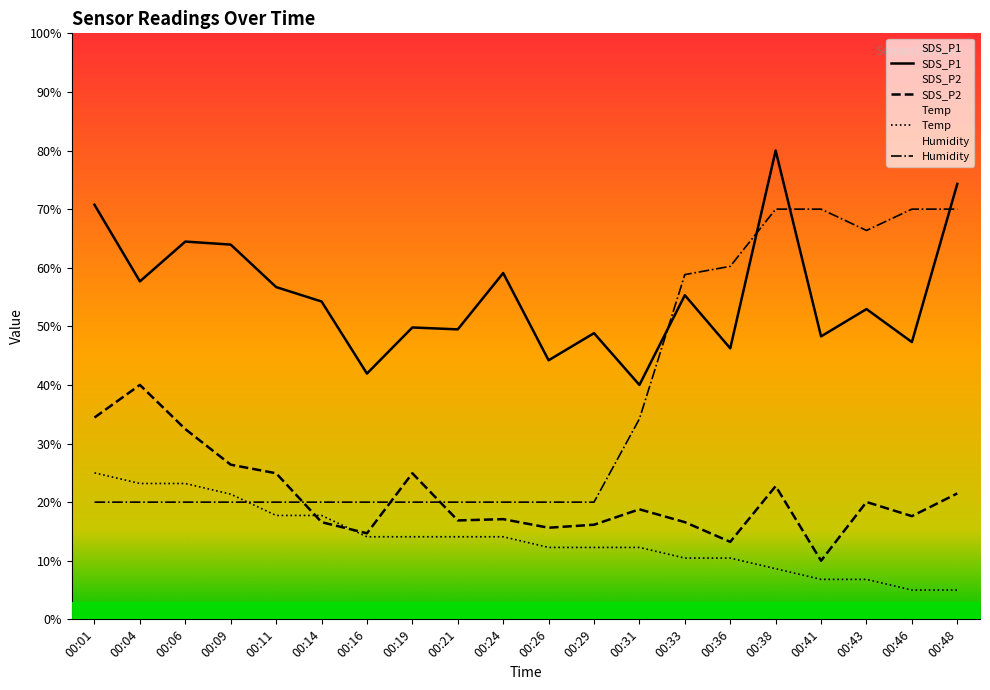

Reading right to left, what are all the values shown in this chart?

SDS_P1: 74.3	47.3	52.9	48.3	80.0	46.2	55.3	40.0	48.8	44.2	59.1	49.5	49.8	41.9	54.2	56.7	63.9	64.5	57.7	70.7
SDS_P2: 21.5	17.6	20.0	10.0	22.7	13.2	16.6	18.8	16.1	15.6	17.1	16.9	24.9	14.7	16.6	24.9	26.4	32.5	40.0	34.4
Temp: 5.0	5.0	6.8	6.8	8.6	10.5	10.5	12.3	12.3	12.3	14.1	14.1	14.1	14.1	17.7	17.7	21.4	23.2	23.2	25.0
Humidity: 70.0	70.0	66.4	70.0	70.0	60.2	58.8	34.2	20.0	20.0	20.0	20.0	20.0	20.0	20.0	20.0	20.0	20.0	20.0	20.0